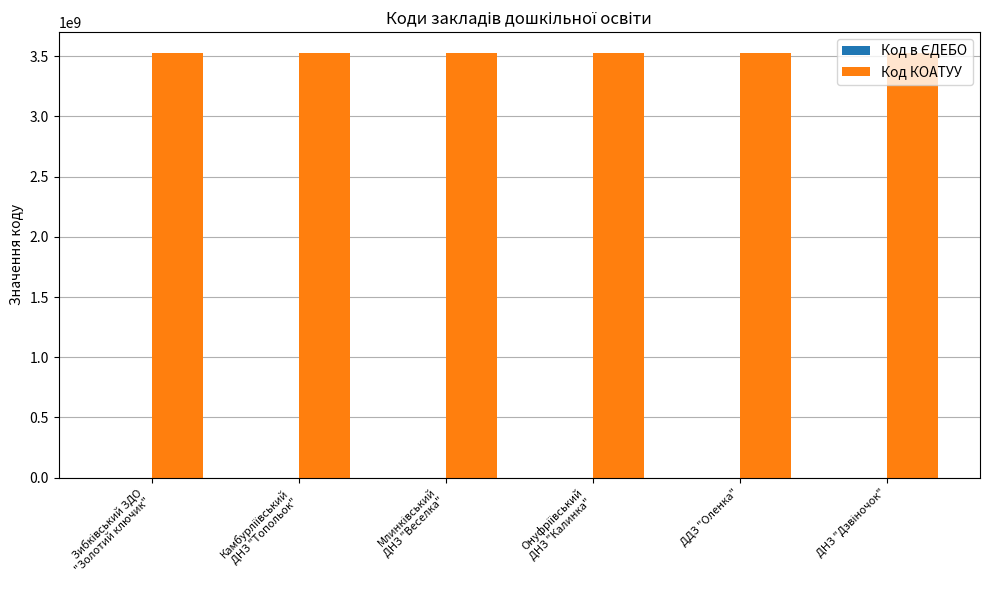

Is it true that Код КОАТУУ equals 3524655400 at ДДЗ "Оленка"?

True